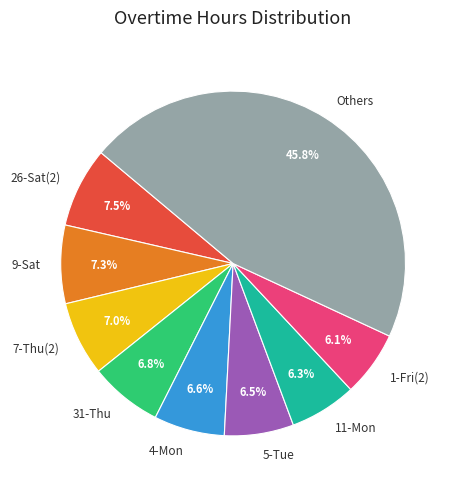

Does 7-Thu(2) represent more than half of the total?

No